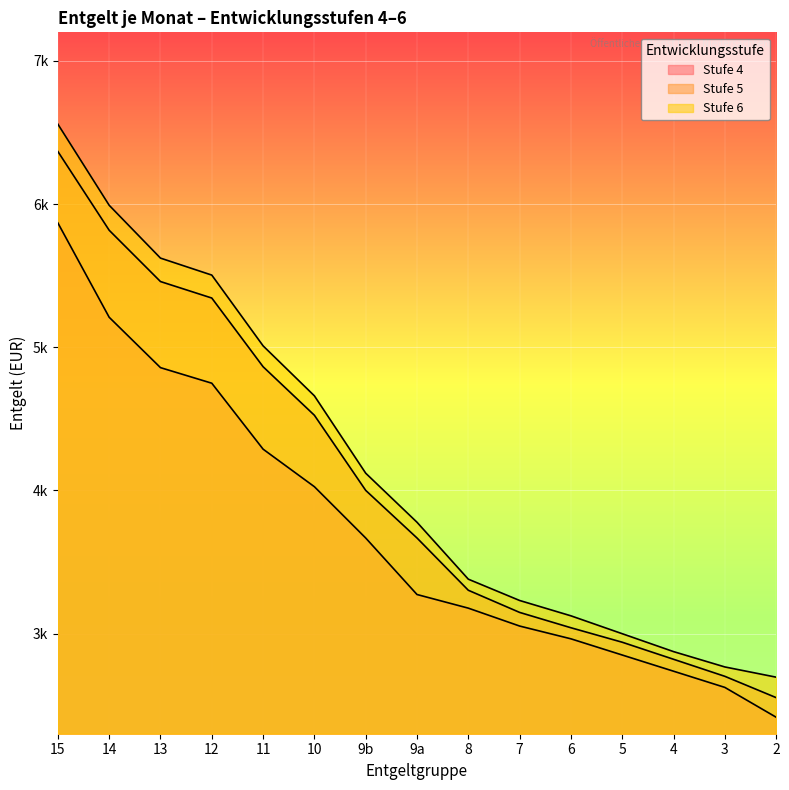

What is the sum of all Stufe 4 values?

55756.0